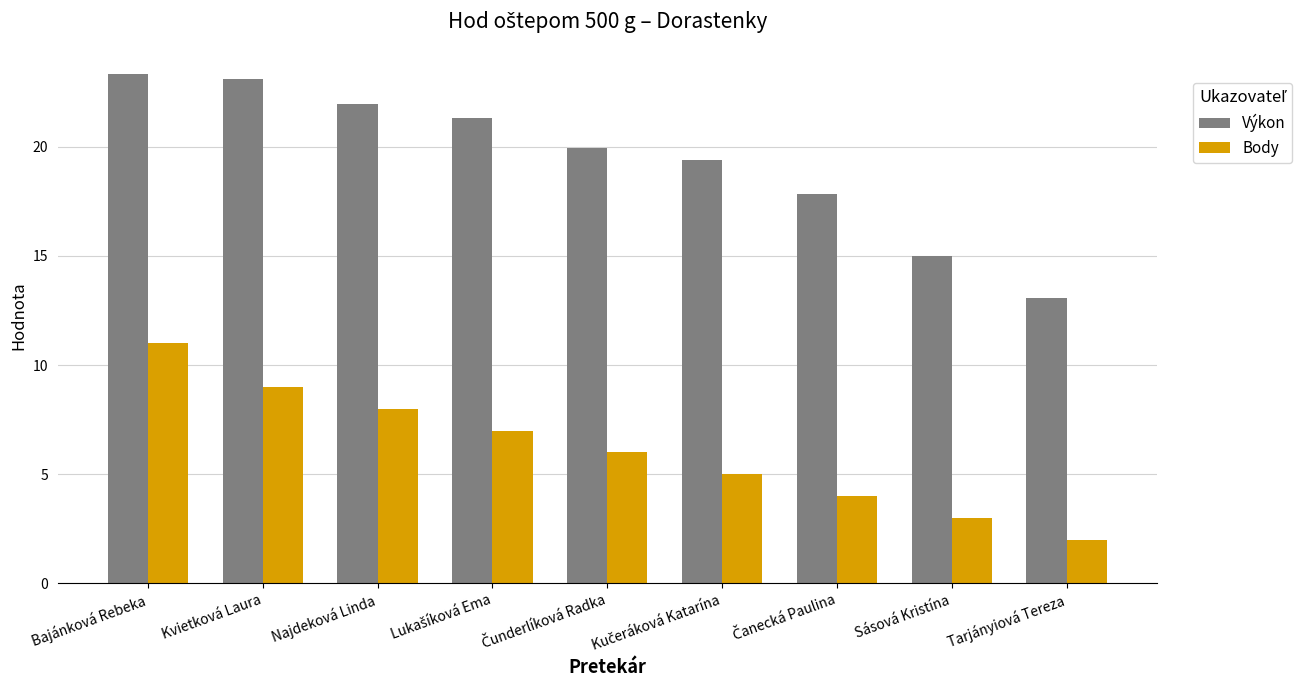

At which category is the sum across all series the highest?

Bajánková Rebeka